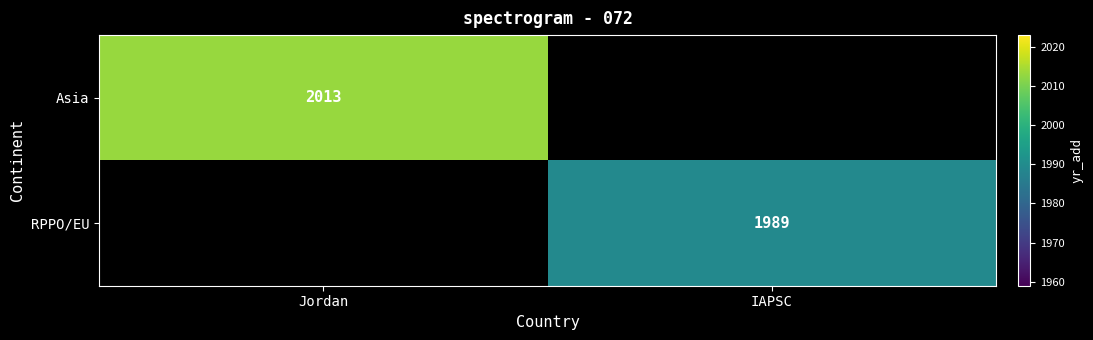

Count the number of categories in the chart.

2